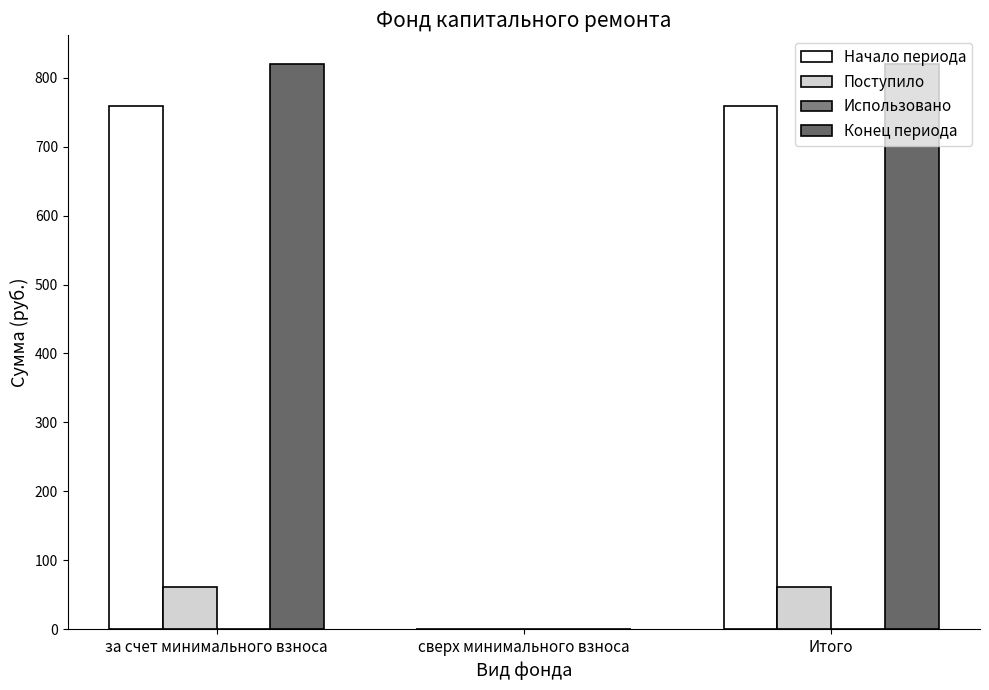

What is the maximum value for Поступило?

61.0